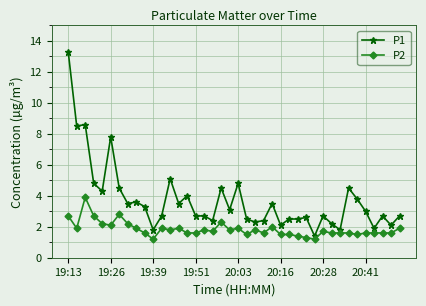

List the series in order of their peak value, lowest first.

P2, P1